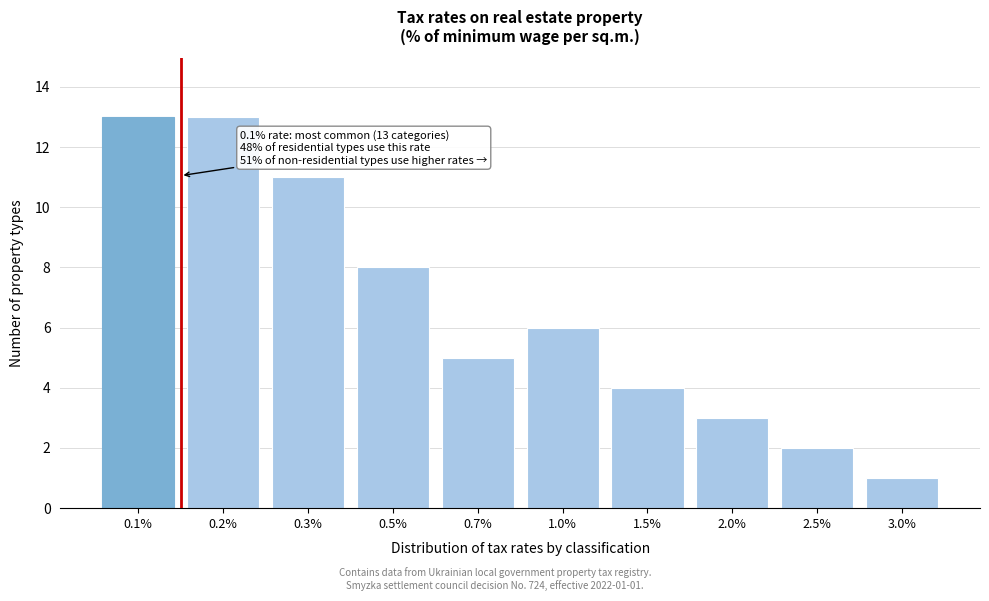

Reading left to right, extract all data points from this chart.

0.1%=13	0.2%=13	0.3%=11	0.5%=8	0.7%=5	1.0%=6	1.5%=4	2.0%=3	2.5%=2	3.0%=1